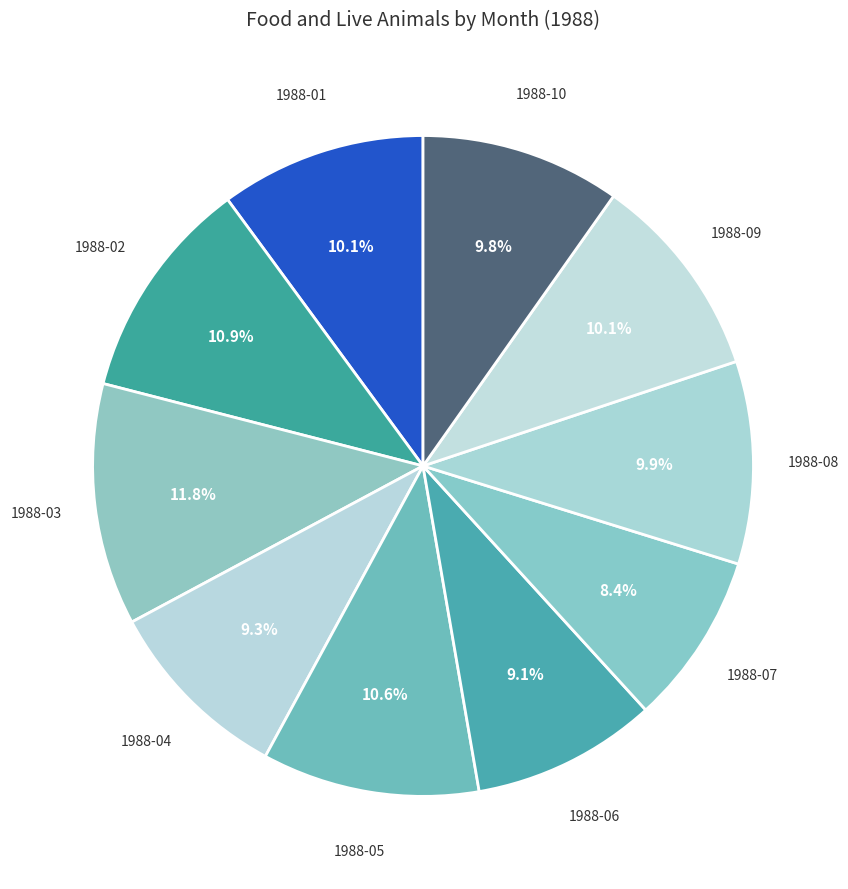

What portion of the pie excludes 1988-02?

89.1%